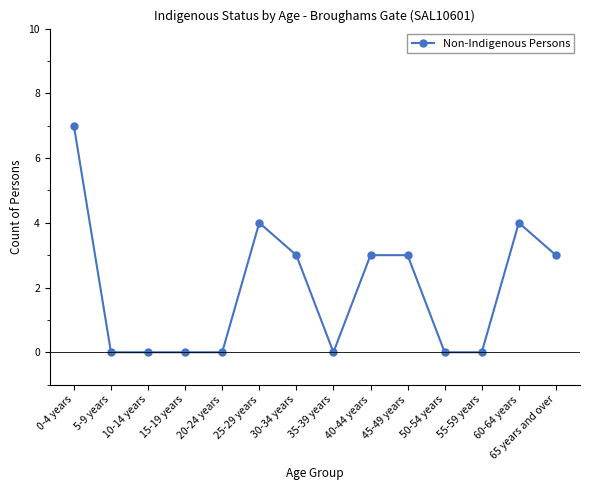

Read the value at 60-64 years.

4